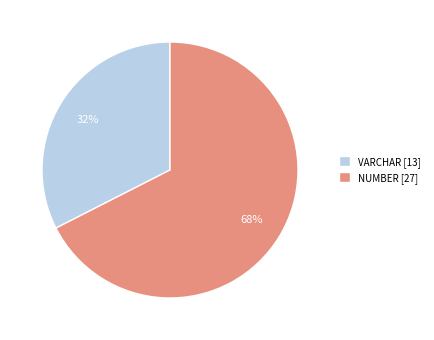

Is it true that NUMBER [27] is 80% of the pie?

False